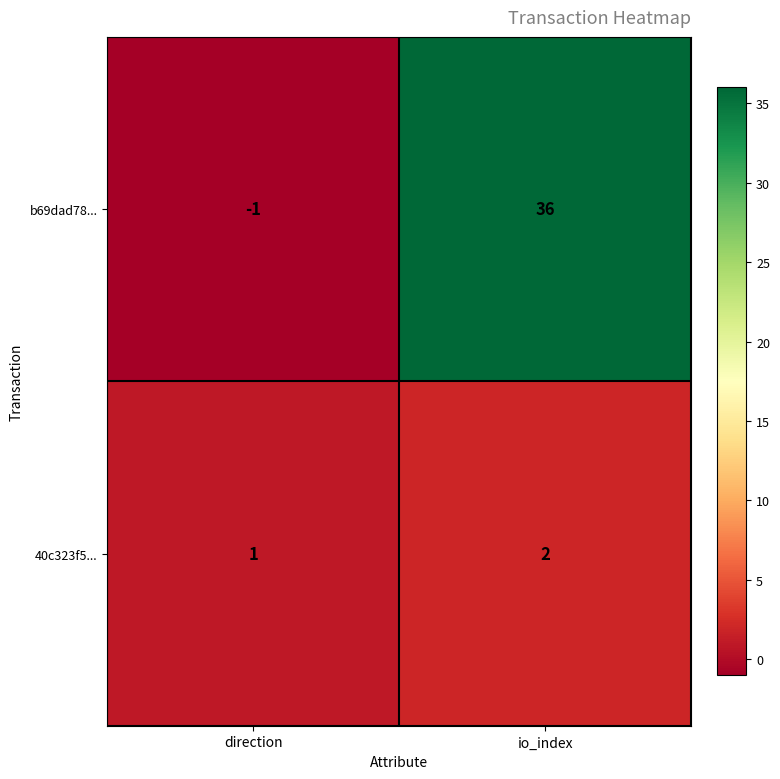

List the series in order of their peak value, lowest first.

40c323f5..., b69dad78...